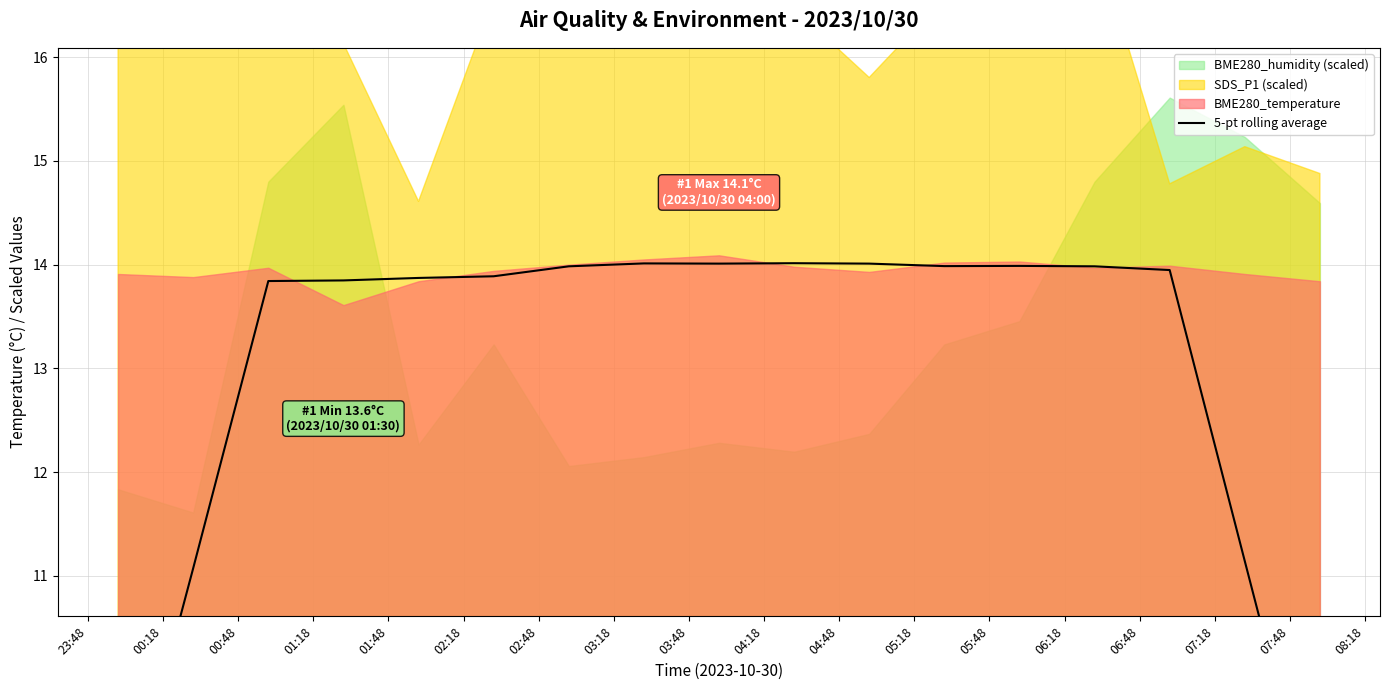

Reading left to right, list all the values displayed in this chart.

8.4	11.1	13.8	13.8	13.9	13.9	14.0	14.0	14.0	14.0	14.0	14.0	14.0	14.0	13.9	11.1	8.3